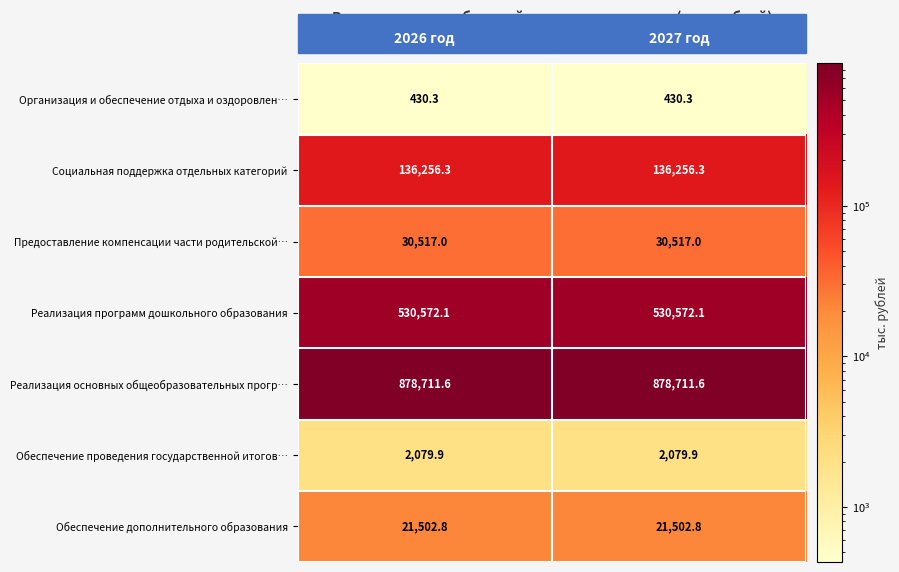

What is the maximum value shown in the chart?

878711.6